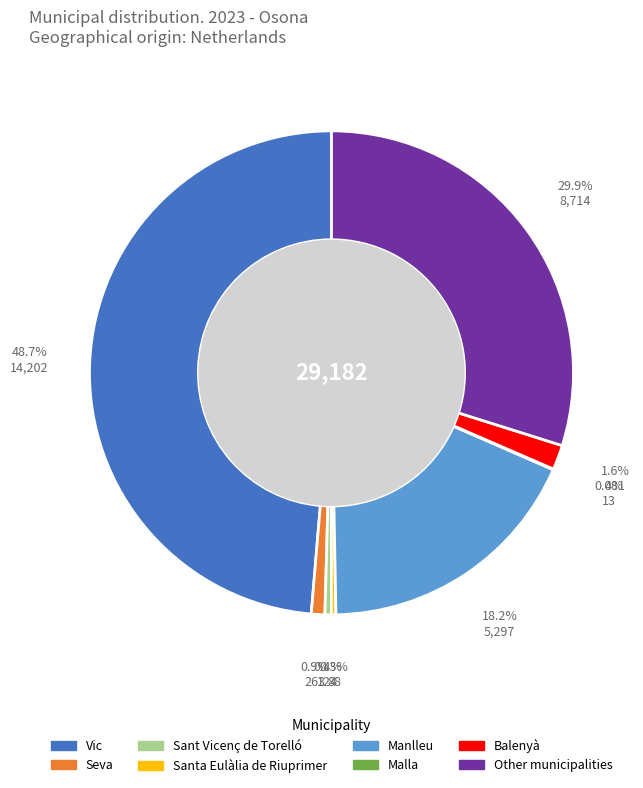

What percentage is the Vic slice, to the nearest percent?

49%